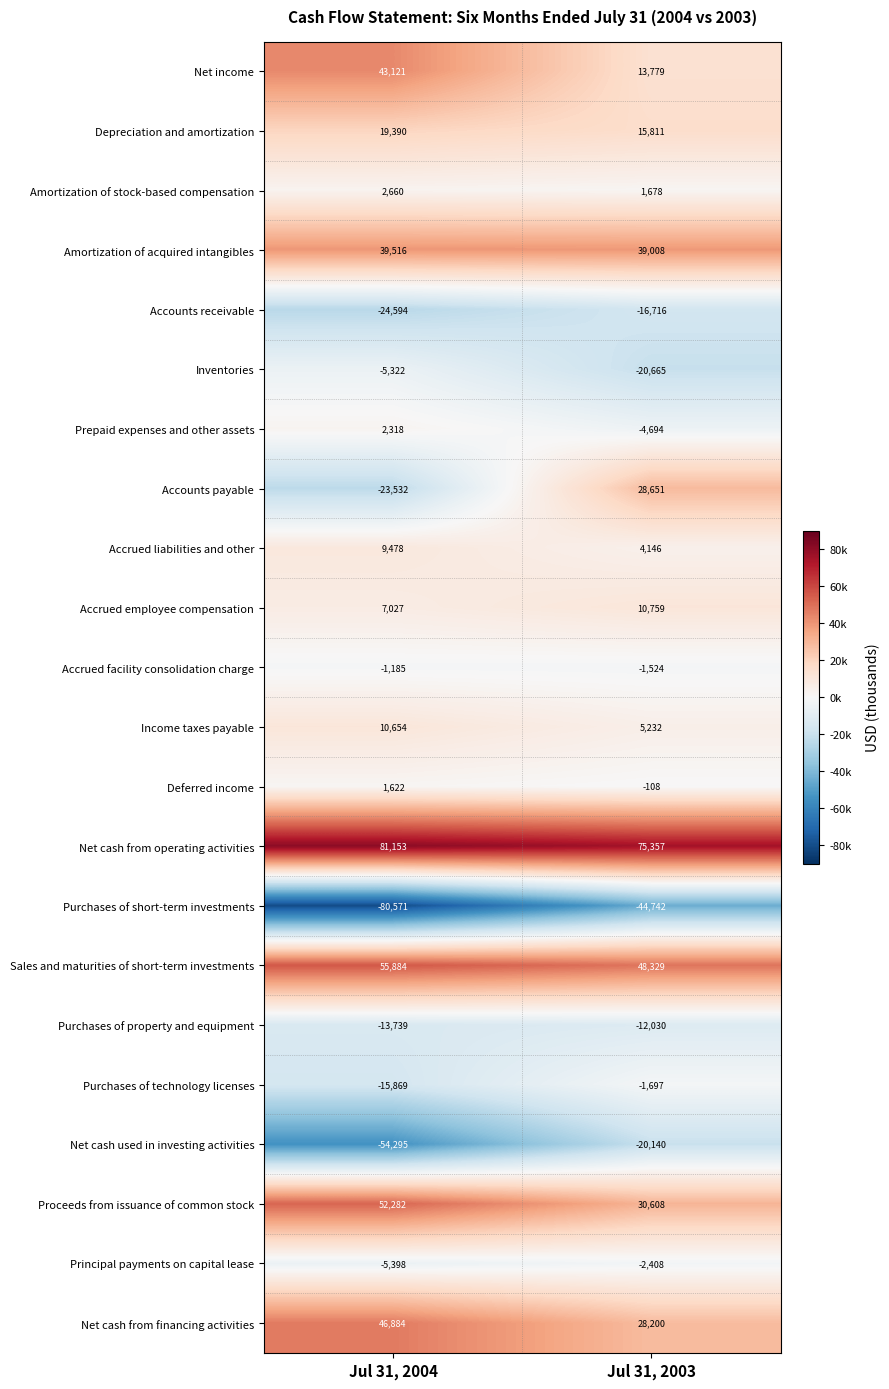

List the labels in order of Deferred income value, largest first.

Jul 31, 2004, Jul 31, 2003